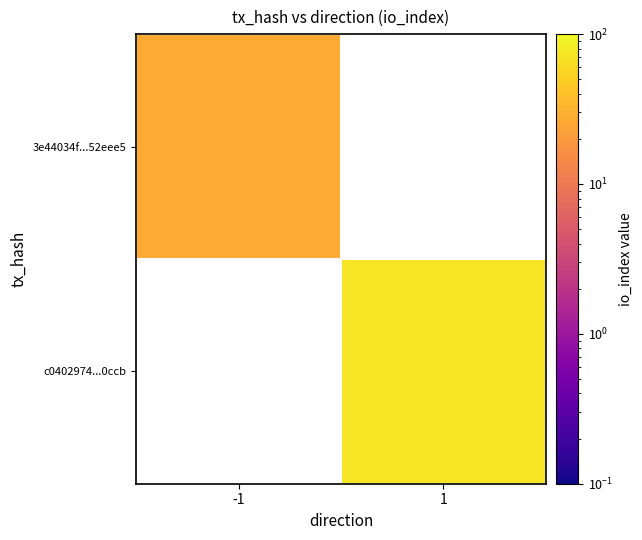

How many data points does each series have?

2